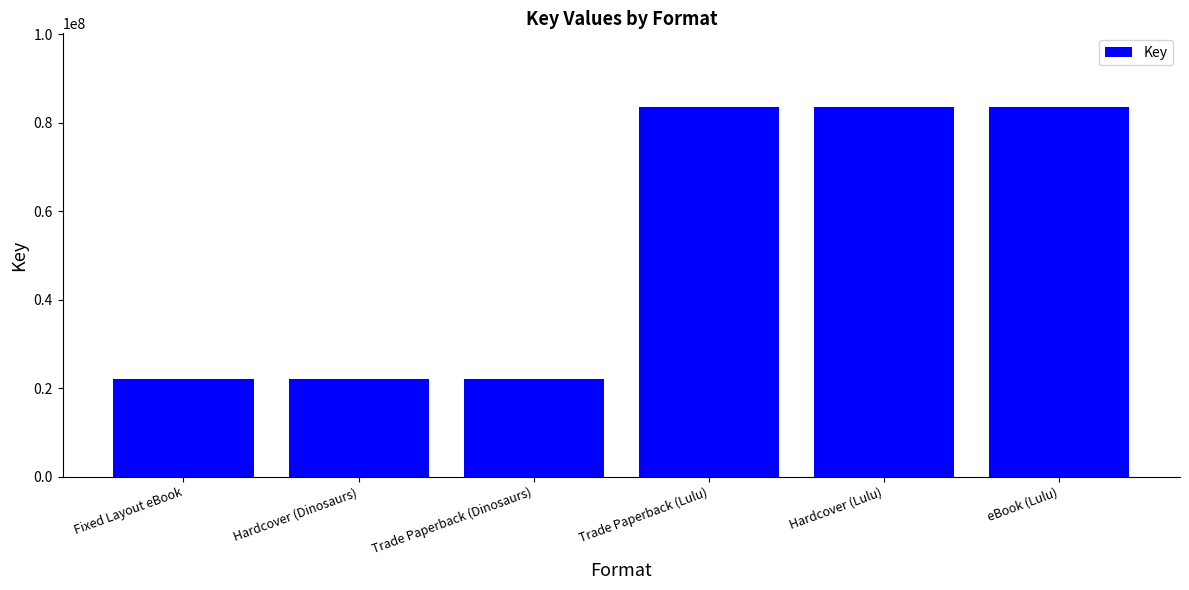

What value does the data have at Hardcover (Lulu)?

83461261